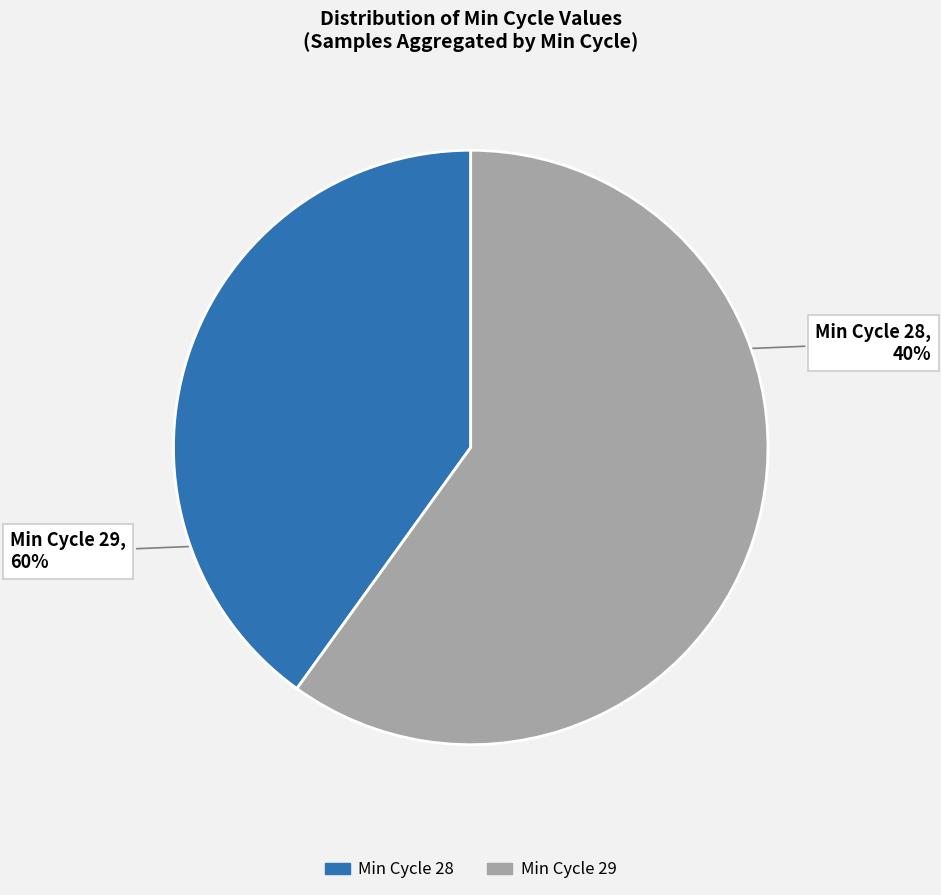

Is there a majority slice in this chart?

Yes